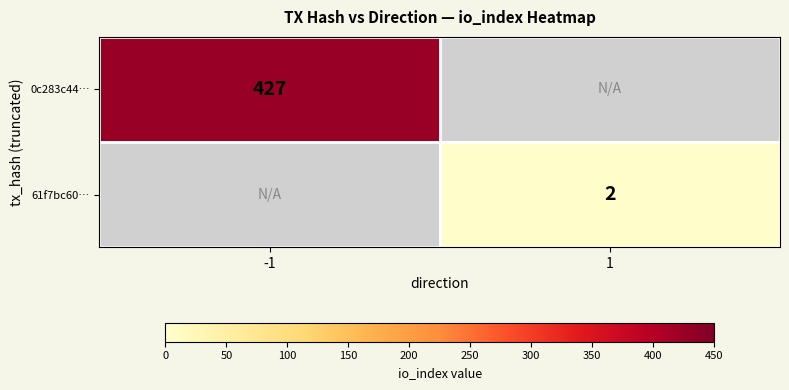

What is the smallest value displayed?

2.0